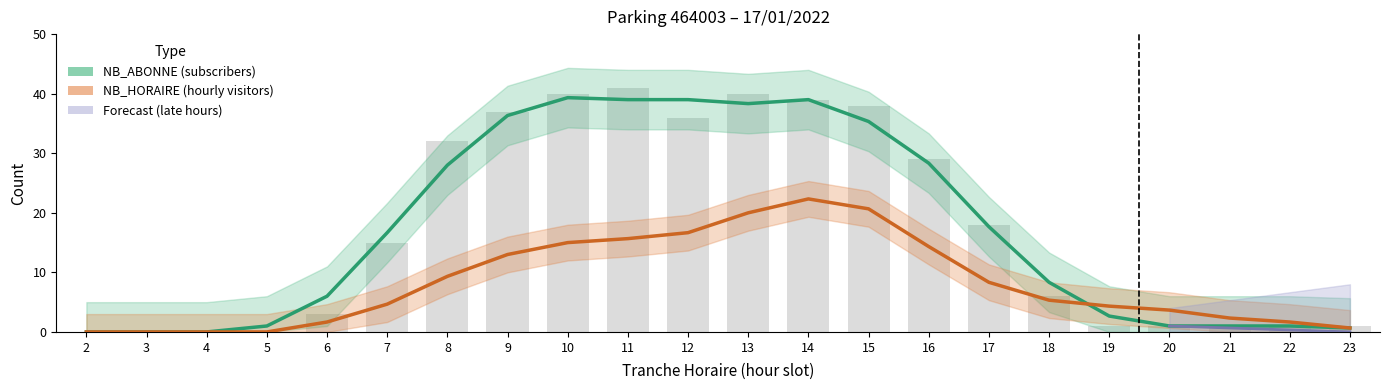

List the series in order of their overall mean, highest first.

NB_ABONNE, NB_HORAIRE